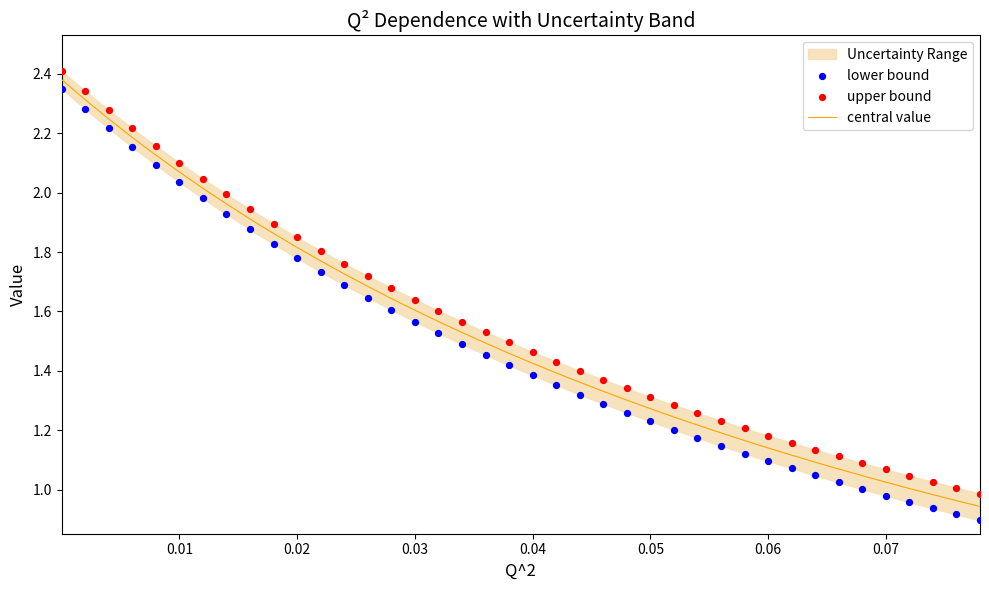

Is the value of central value at 31 greater than the value of lower bound at 16?

No